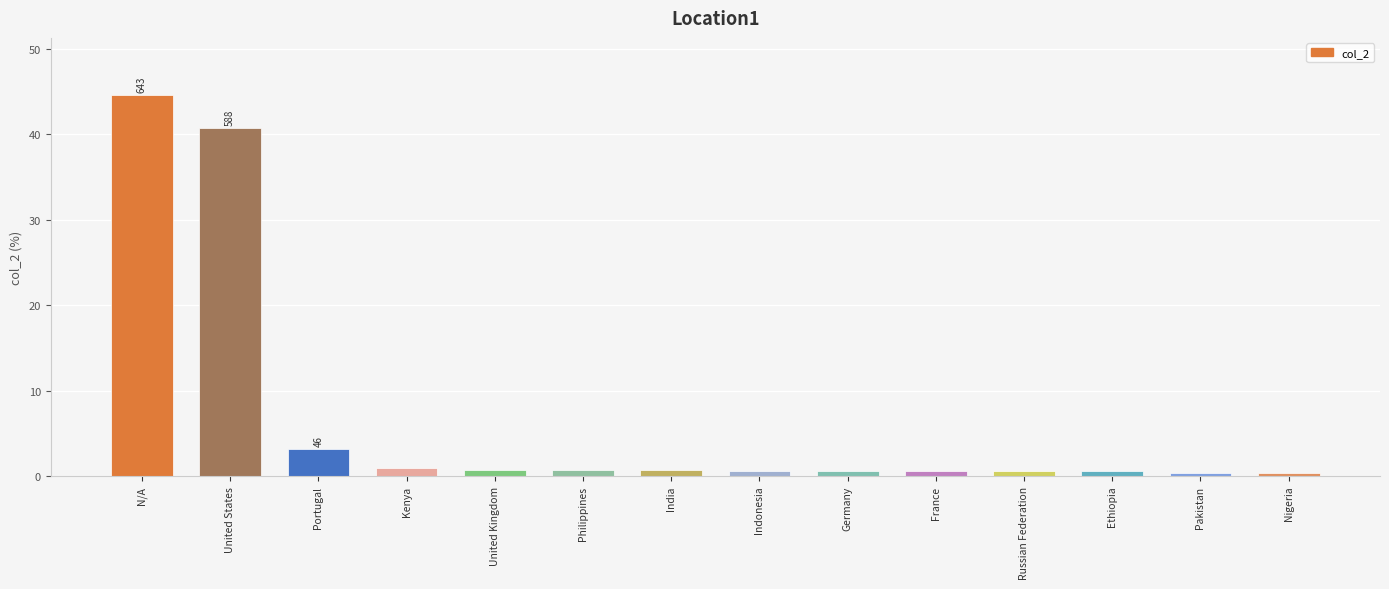

Is it true that the value at Portugal is 5.5?

False